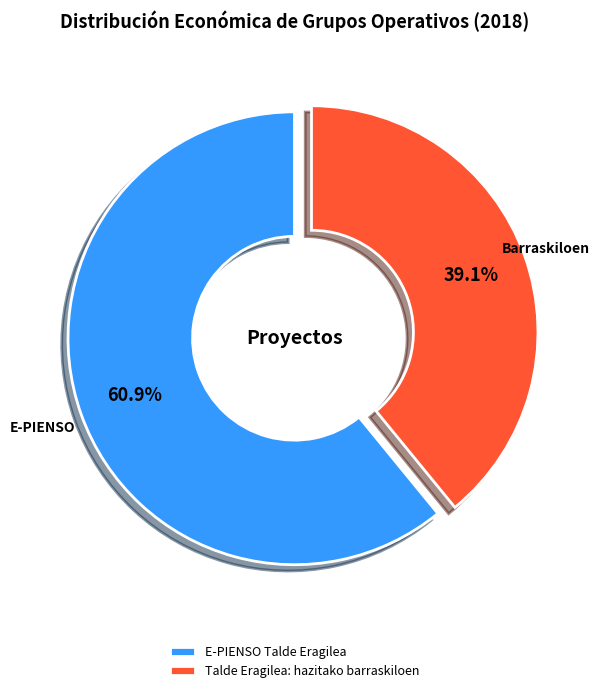

What percentage is the E-PIENSO Talde Eragilea slice, to the nearest percent?

61%